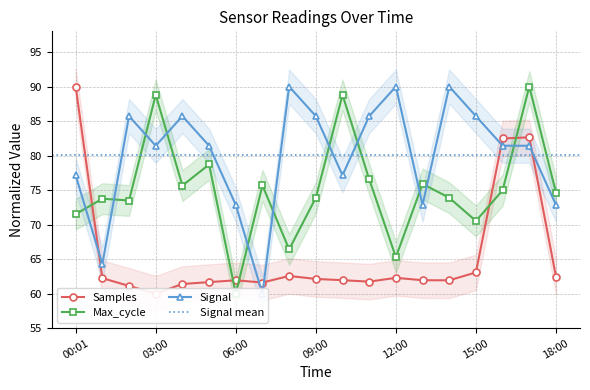

Where do Max_cycle and Signal first cross each other?

00:01 and 01:00